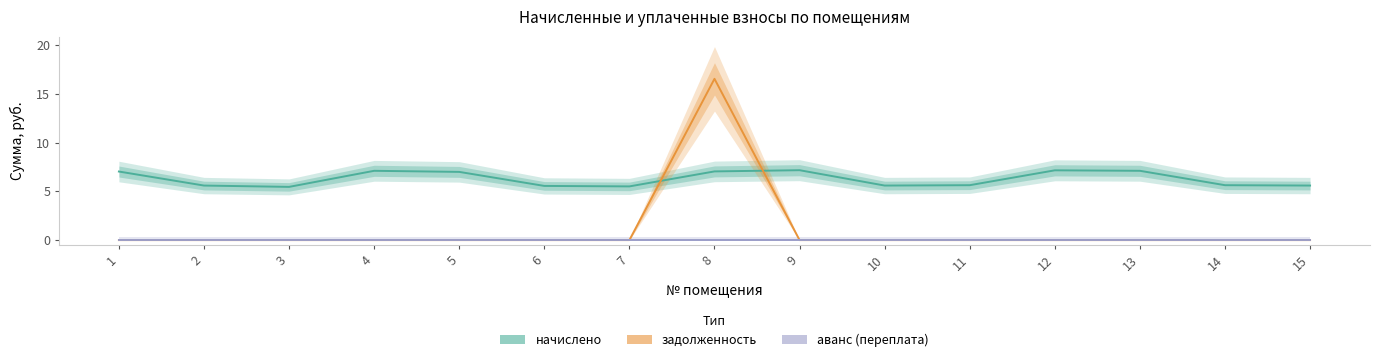

At how many categories does at least one series exceed 13?

1